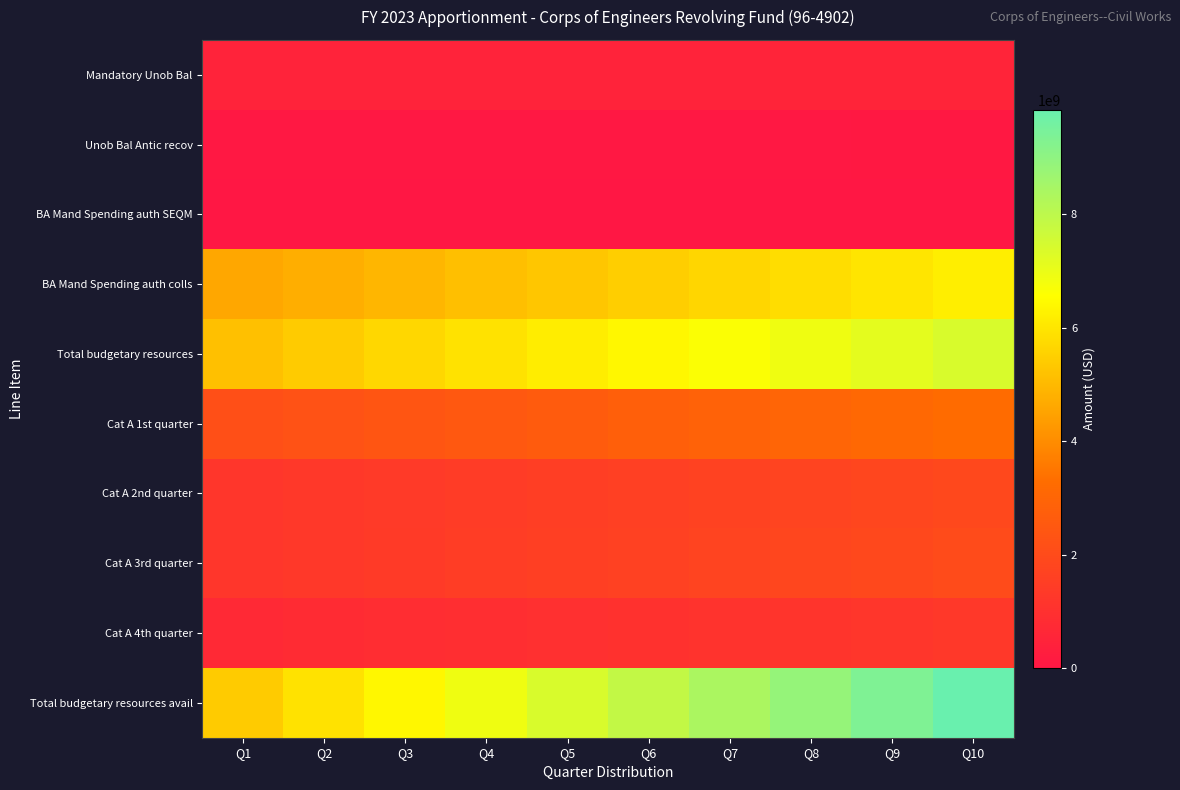

Rank the series at Q1 from highest to lowest value.

Total budgetary resources avail, Total budgetary resources, BA Mand Spending auth colls, Cat A 1st quarter, Cat A 3rd quarter, Cat A 2nd quarter, Cat A 4th quarter, Mandatory Unob Bal, Unob Bal Antic recov, BA Mand Spending auth SEQM